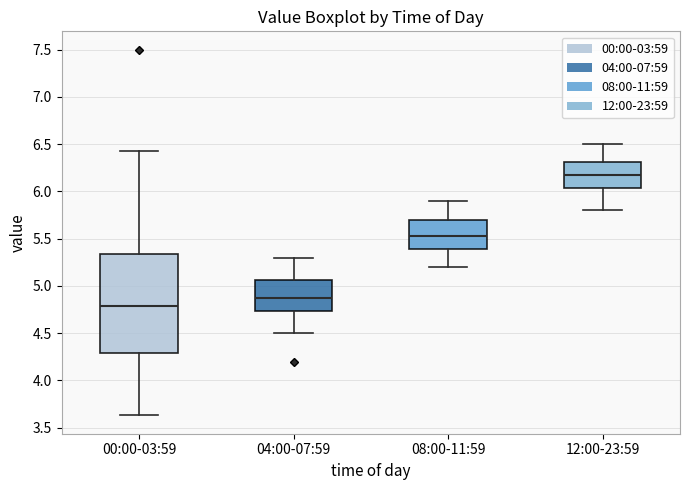

Where is the lower edge of the box for 12:00-23:59 on the y-axis? The values are not printed on the chart, so give them approximately, as read against the axis.

6.05